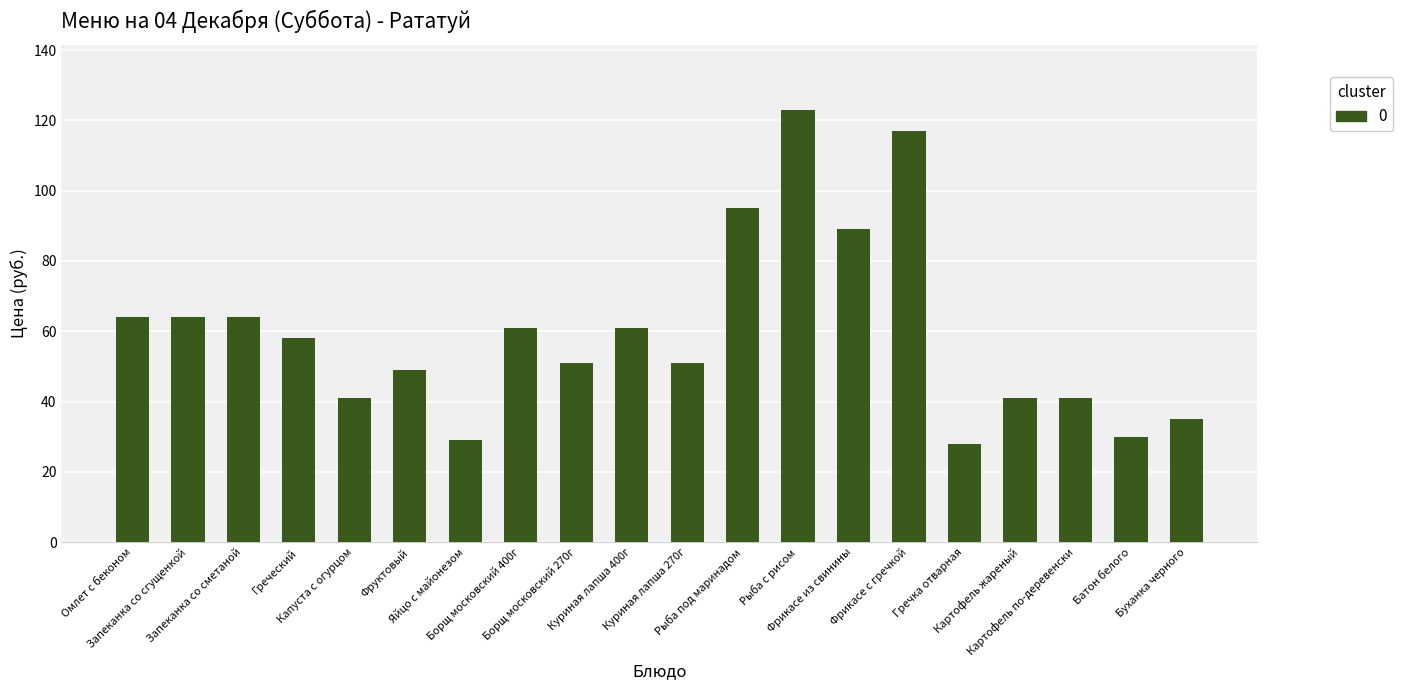

Reading left to right, what are all the values shown in this chart?

64	64	64	58	41	49	29	61	51	61	51	95	123	89	117	28	41	41	30	35